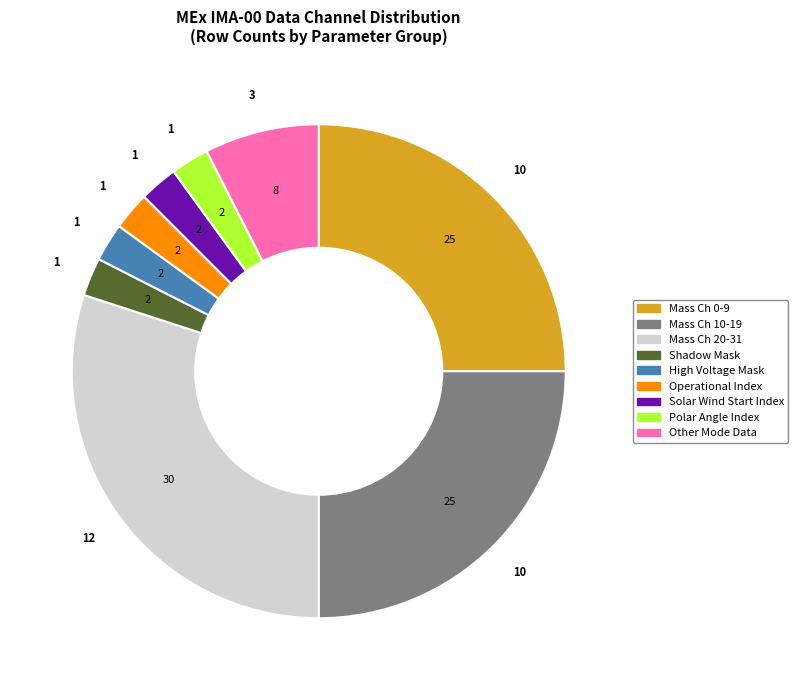

Does any single category account for the majority?

No